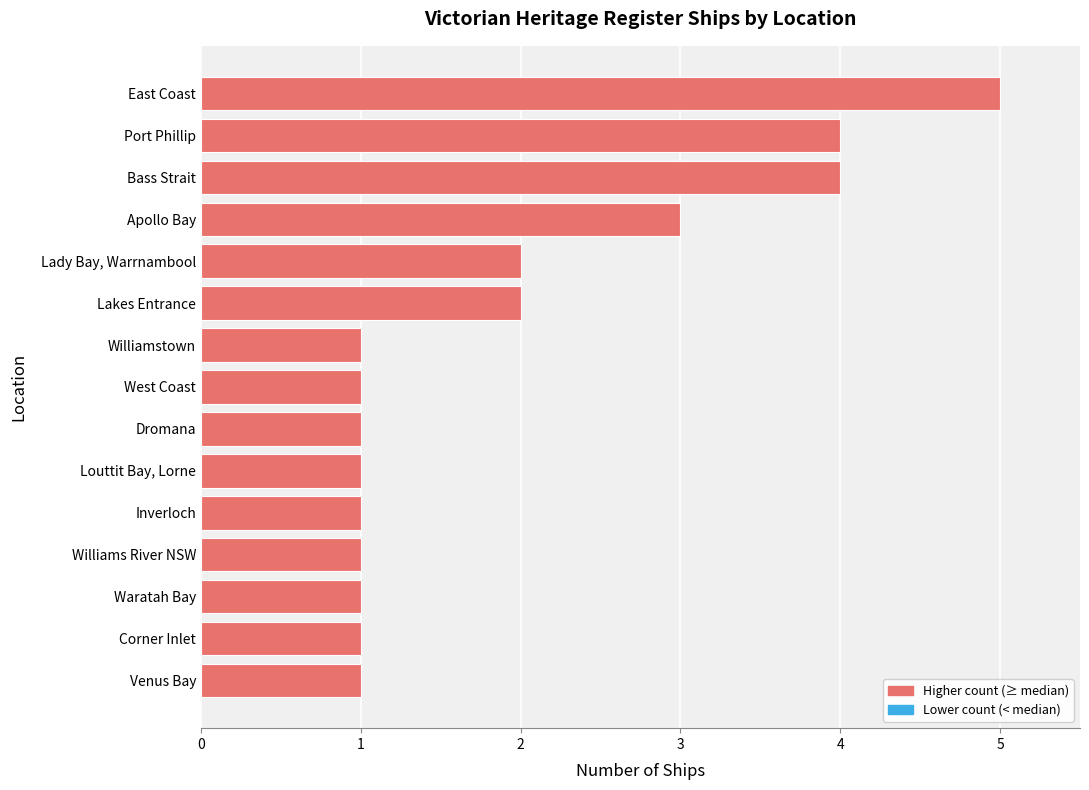

What is the greatest value displayed?

5